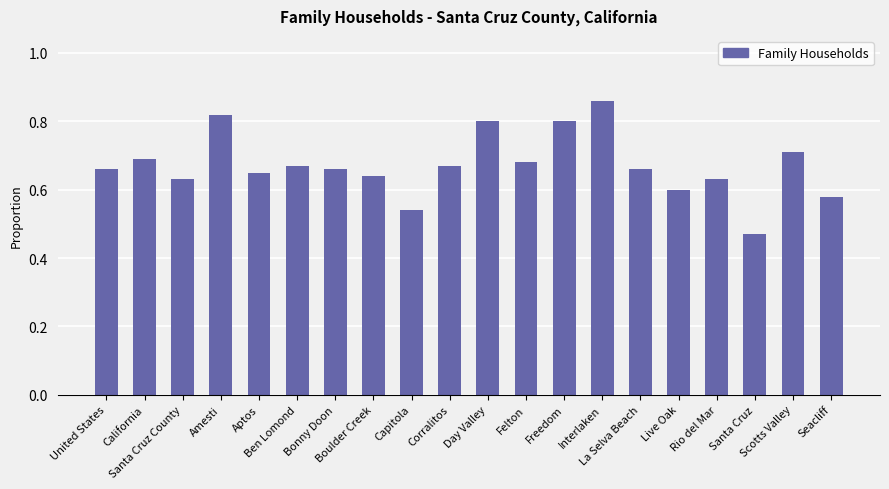

How many distinct data groups are displayed?

1